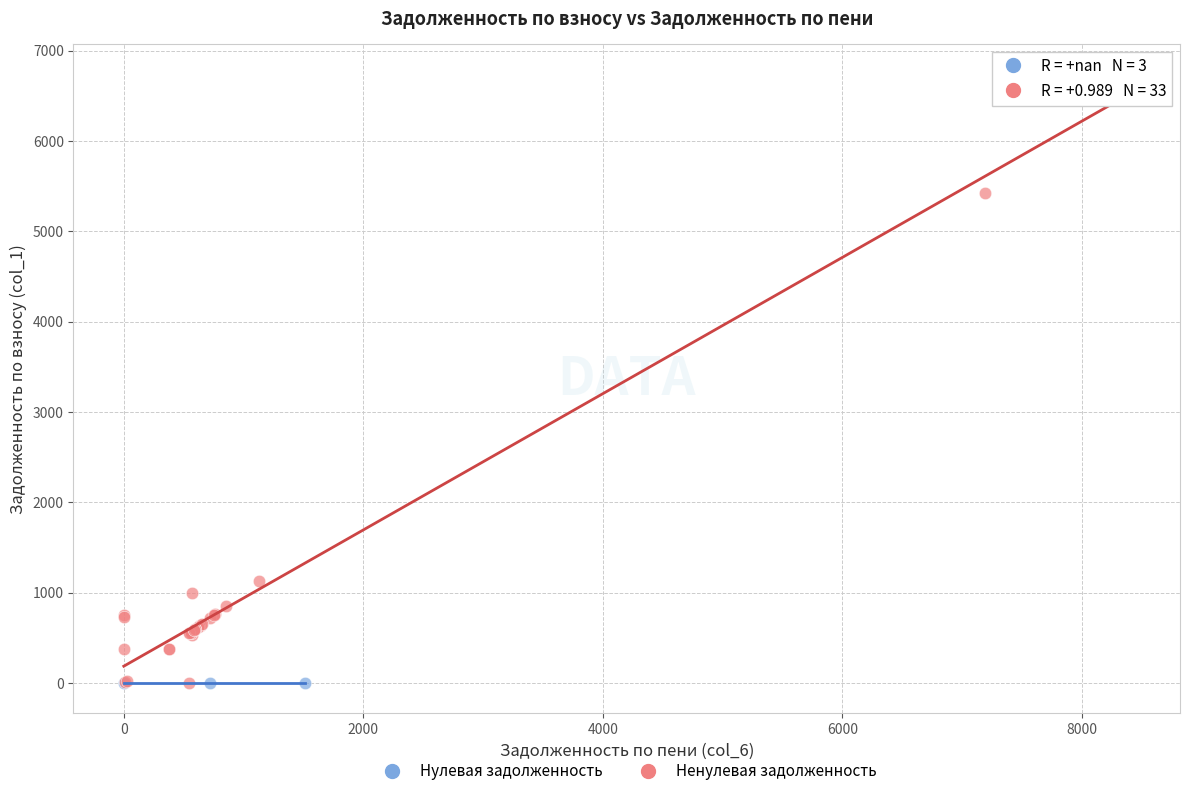

Which series contains the highest Y value?

Ненулевая задолженность